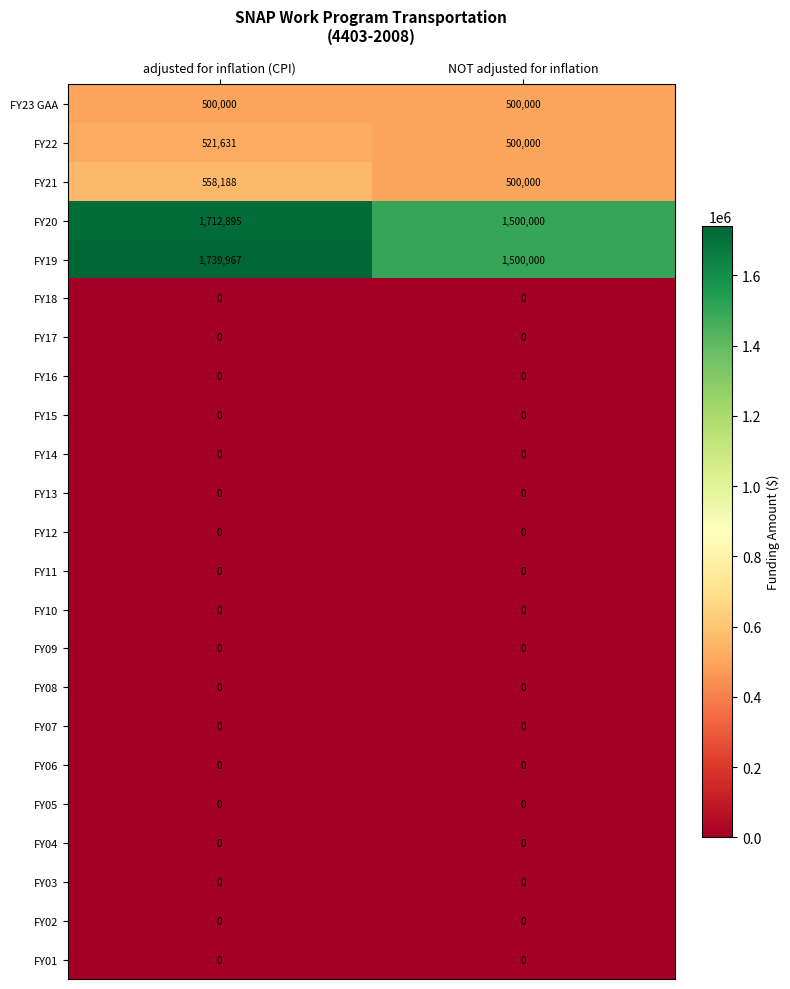

Which label corresponds to the largest value in the chart?

adjusted for inflation (CPI)